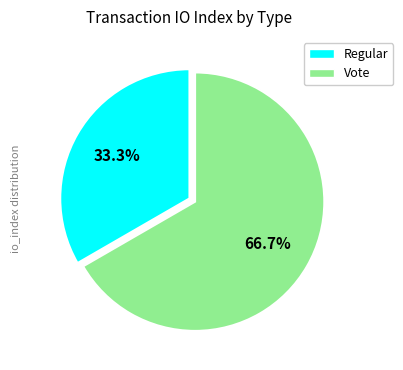

What is the smallest slice in the pie chart?

Regular